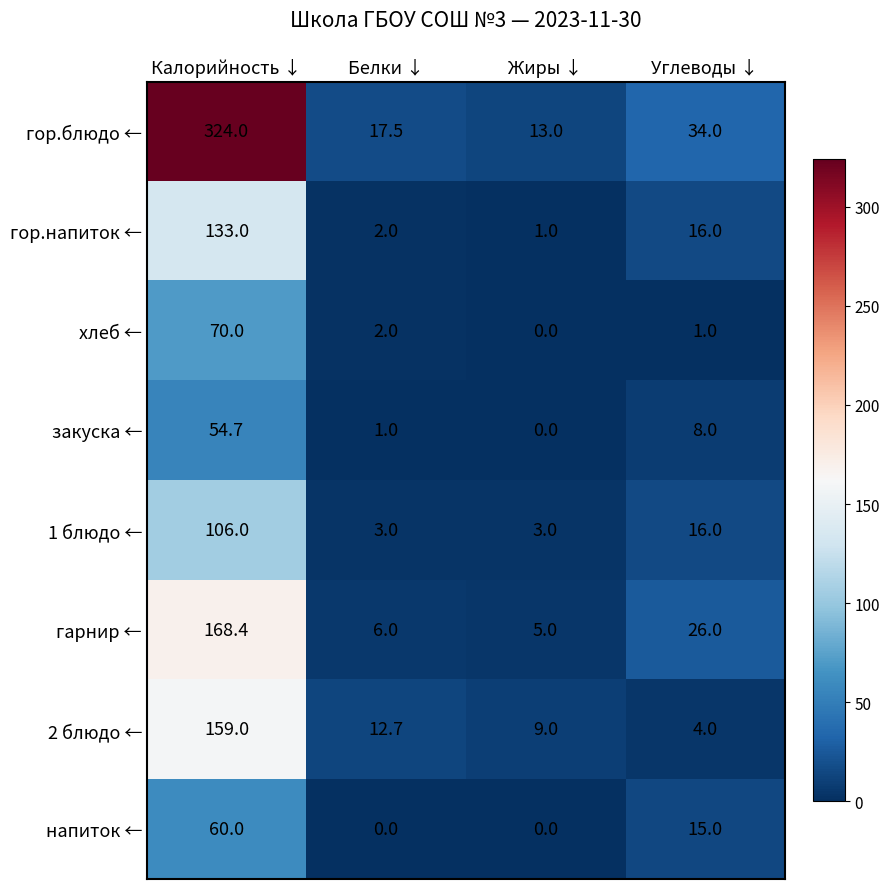

Read the гор.блюдо ← value at Углеводы ↓.

34.0